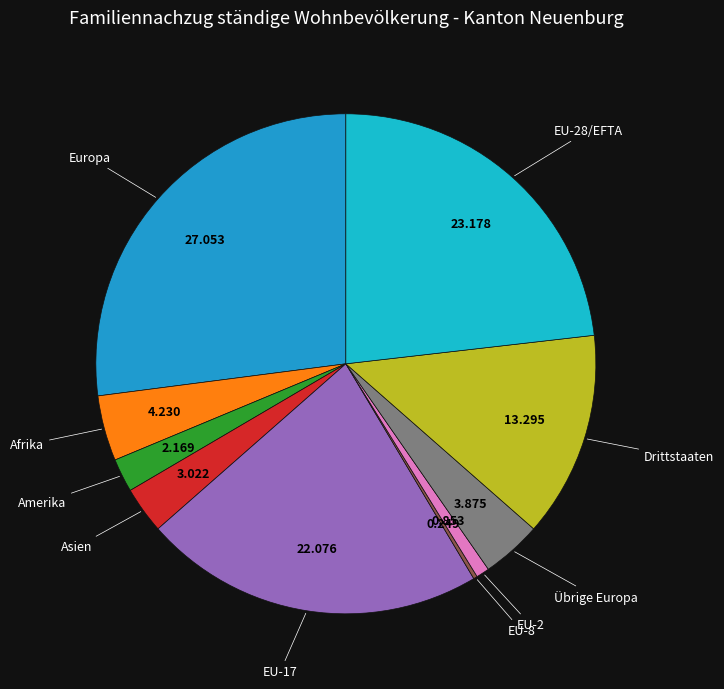

Is there any slice that represents more than half of the pie?

No